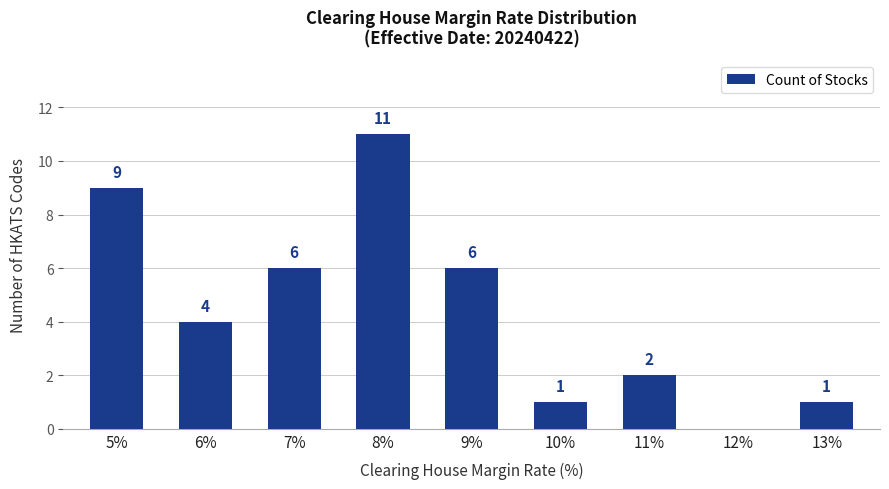

At which label is the value closest to 5?

6%